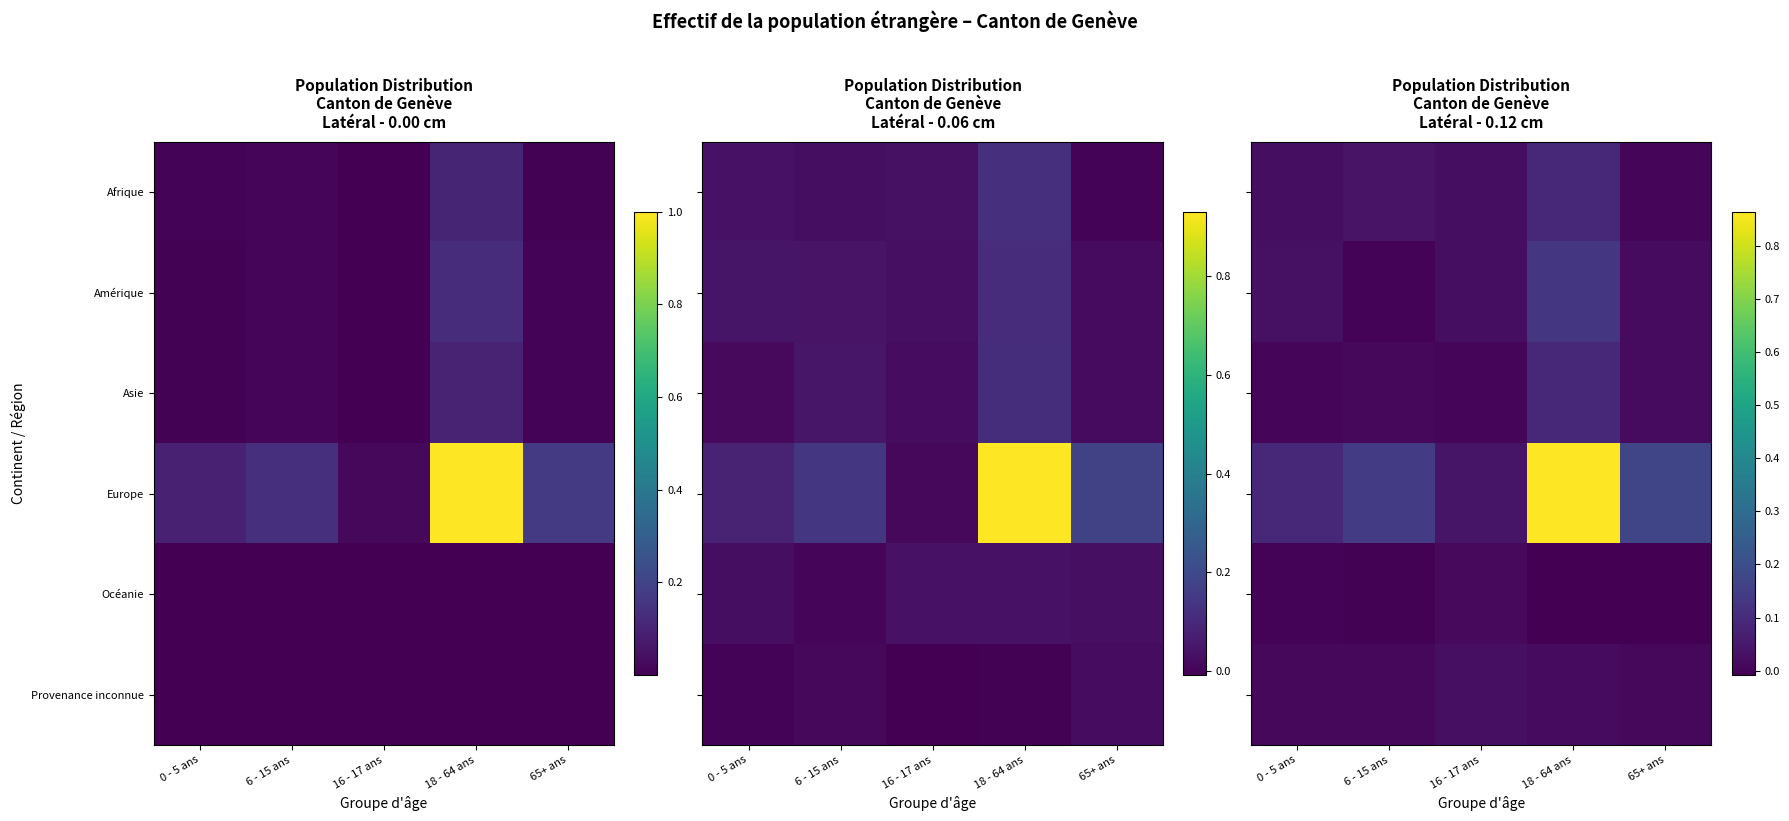

True or false: Europe has a value of 0.2 at 6 - 15 ans.

False